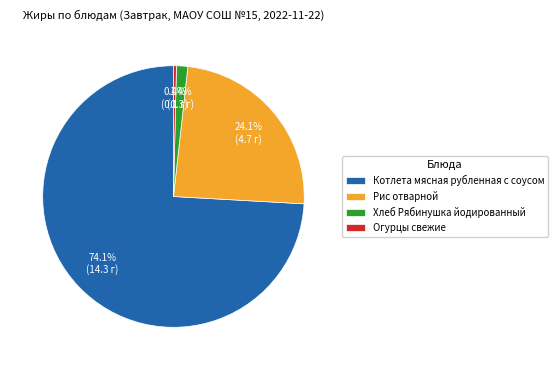

The Огурцы свежие slice represents 7% of the pie. True or false?

False